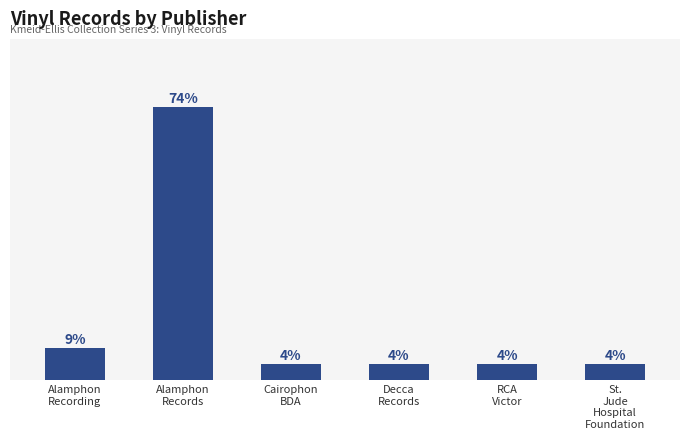

Are the bars horizontal?

No